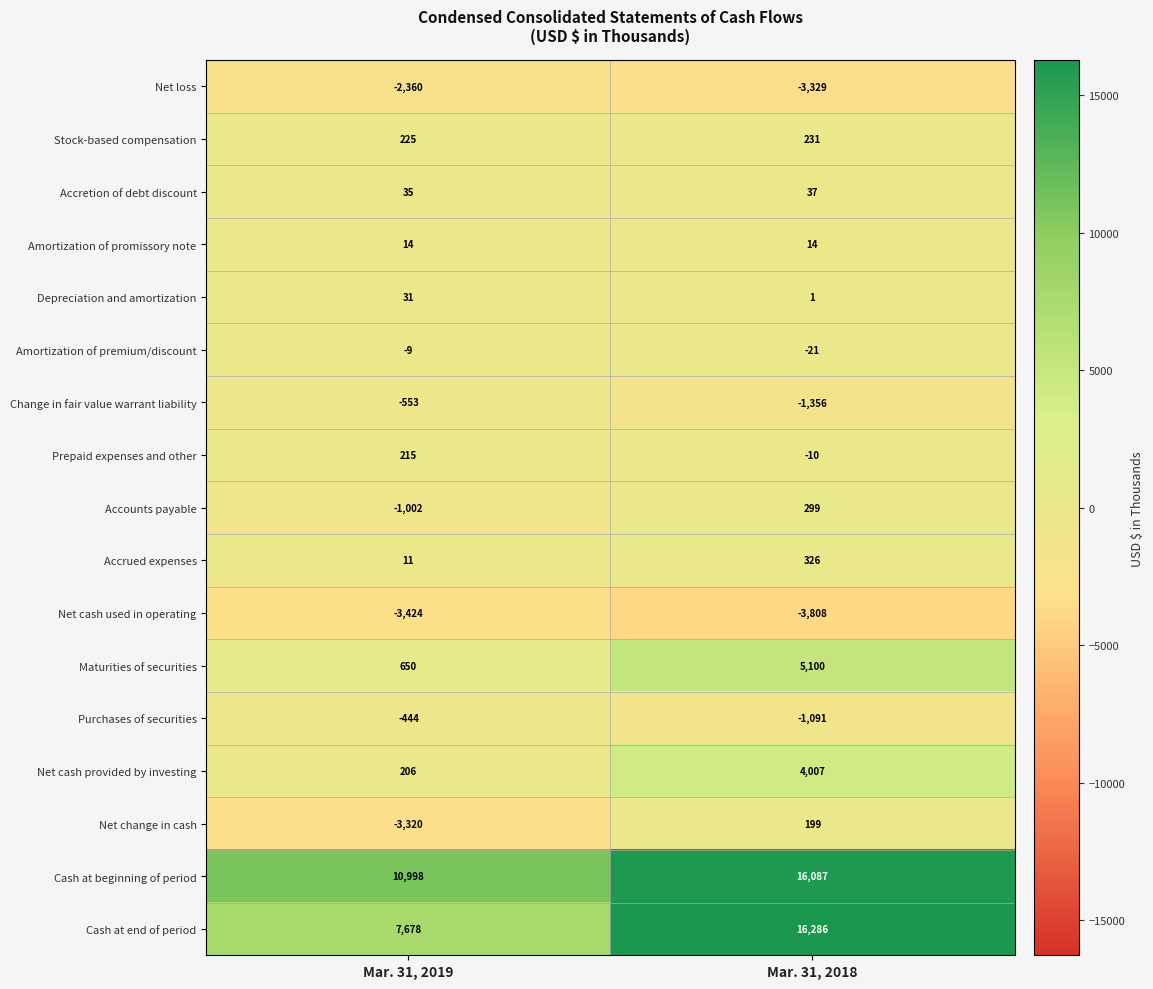

What is the sum of all Cash at end of period values?

23964